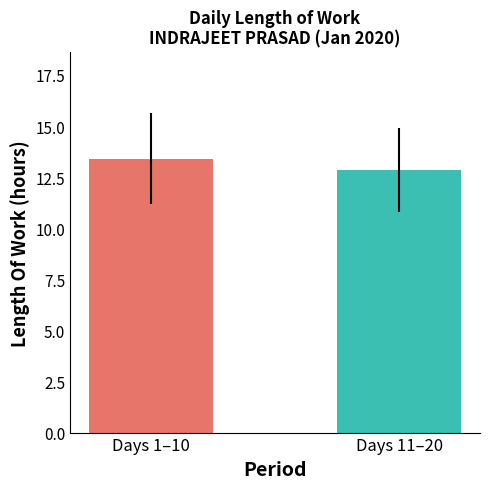

Reading left to right, extract all data points from this chart.

13.4	12.8